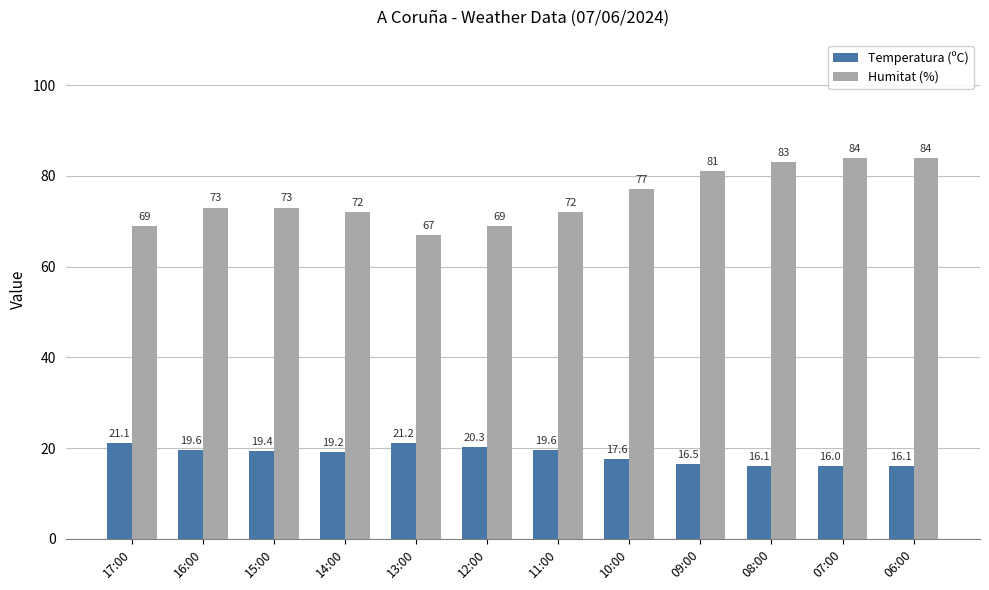

At which label does Temperatura (ºC) reach its minimum?

07:00